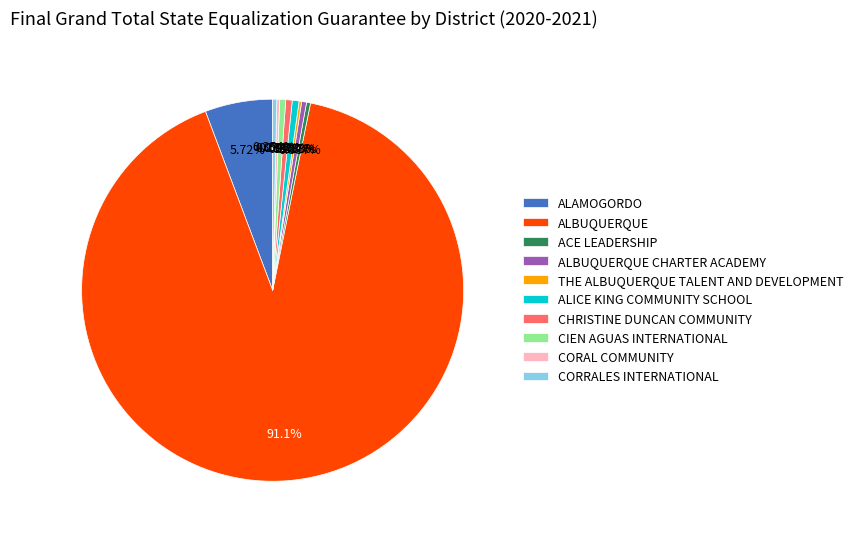

Is the sum of ACE LEADERSHIP and CIEN AGUAS INTERNATIONAL greater than half?

No